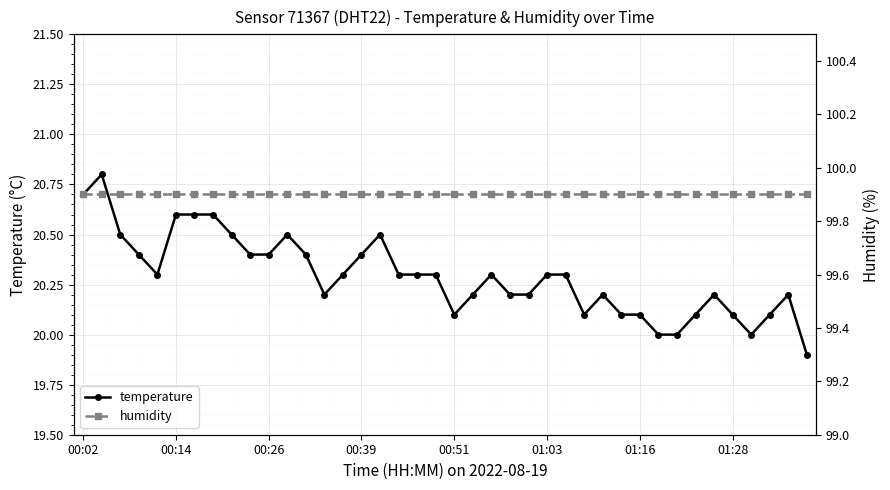

What is the highest value of the temperature series?

20.8